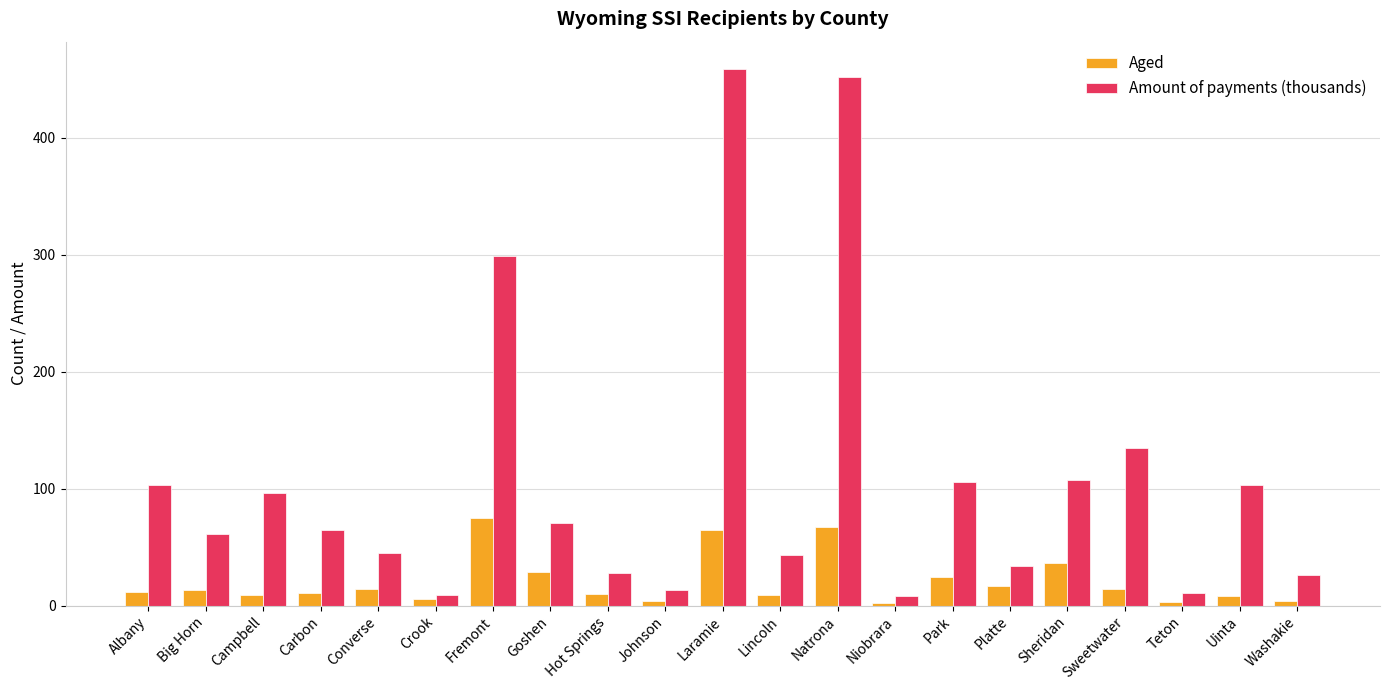

What is the difference between the second highest and second lowest values in the Aged series?

64